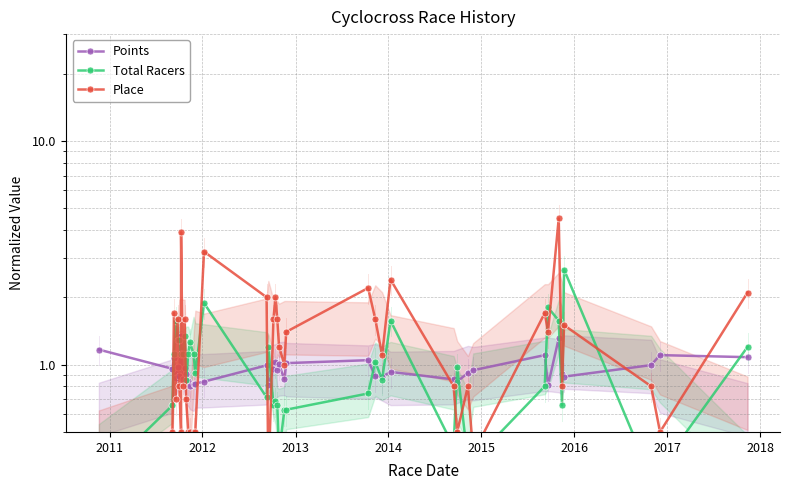

True or false: Place and Points cross at least once.

True